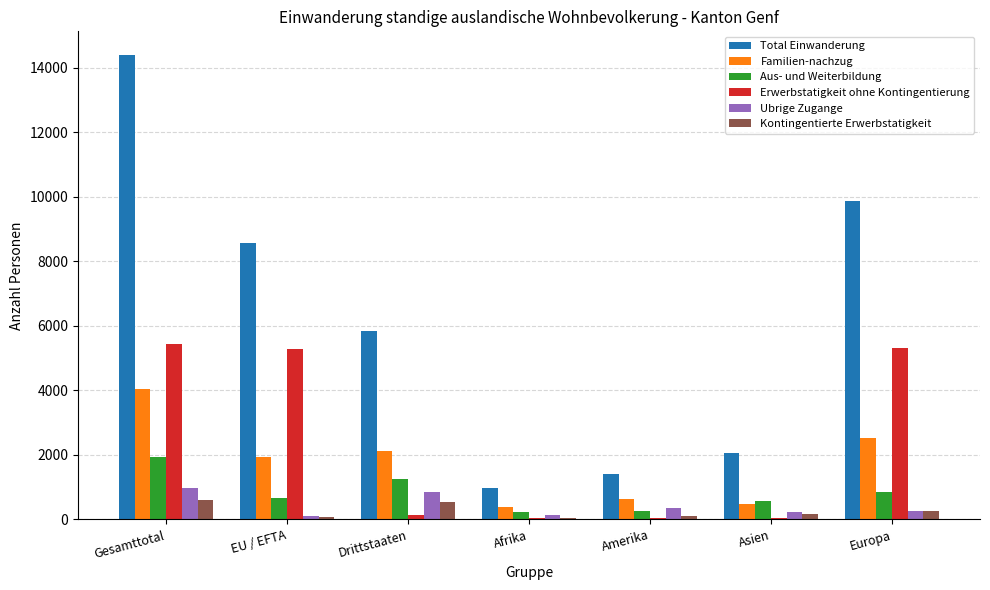

Where is Total Einwanderung nearest to the value 7690?

EU / EFTA